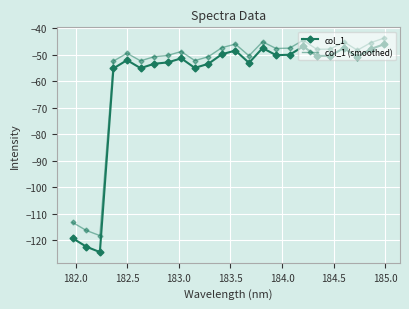

Is this an area chart (filled region under the line)?

No